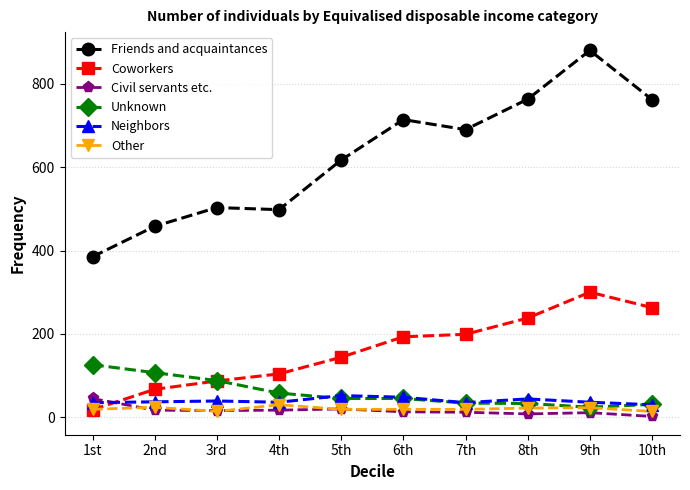

True or false: Friends and acquaintances has a value of 607 at 2nd.

False